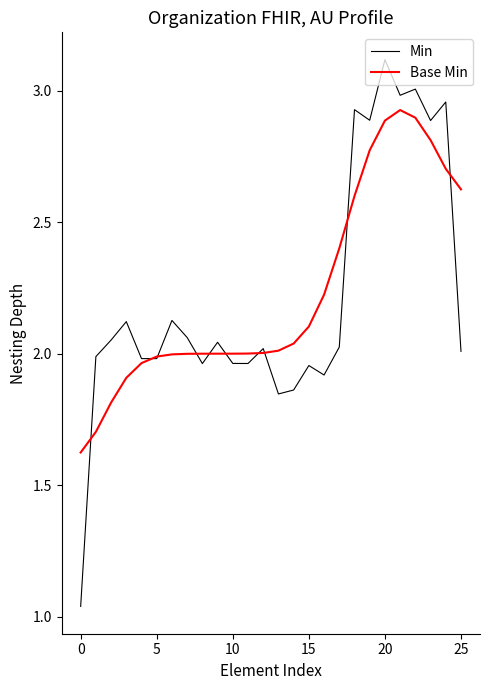

In Base Min, how many points are higher than both neighbors (excluding endpoints)?

1